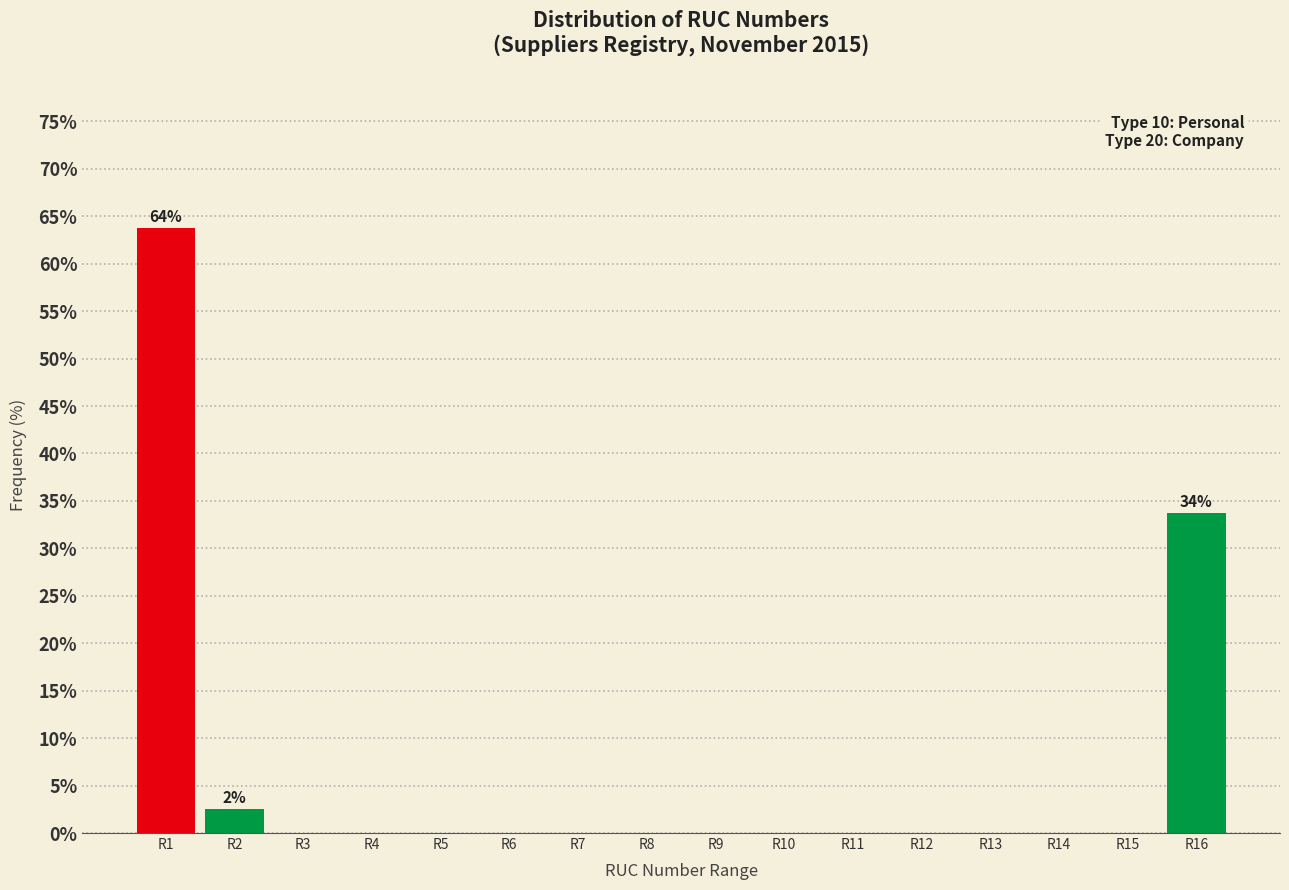

What value does the data have at R16?

33.8